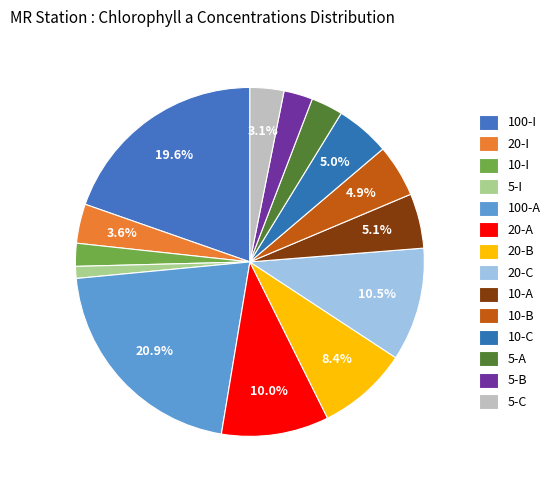

Between 20-I and 10-C, which is larger?

10-C